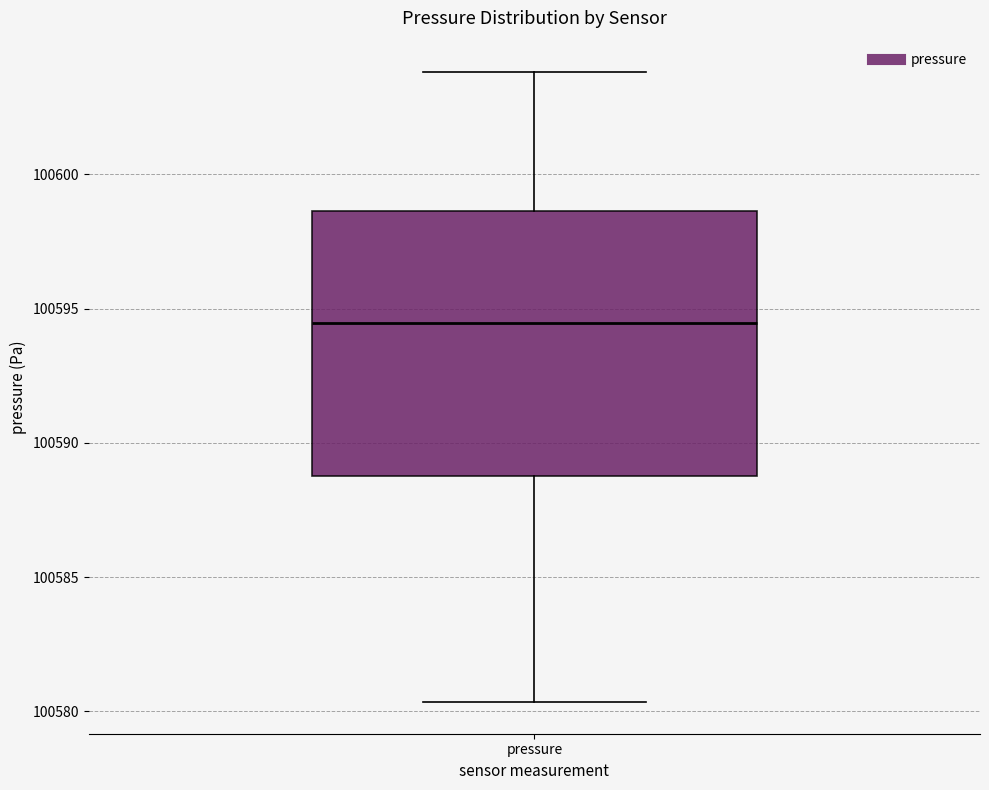

Read this box plot against the y-axis: the position of the median line, the range covered by the box, and the ends of both whiskers. The values are not printed on the chart, so give them approximately, as read against the axis.

median 100594.5, box 100589.0 to 100598.5, whiskers 100580.5 to 100604.0